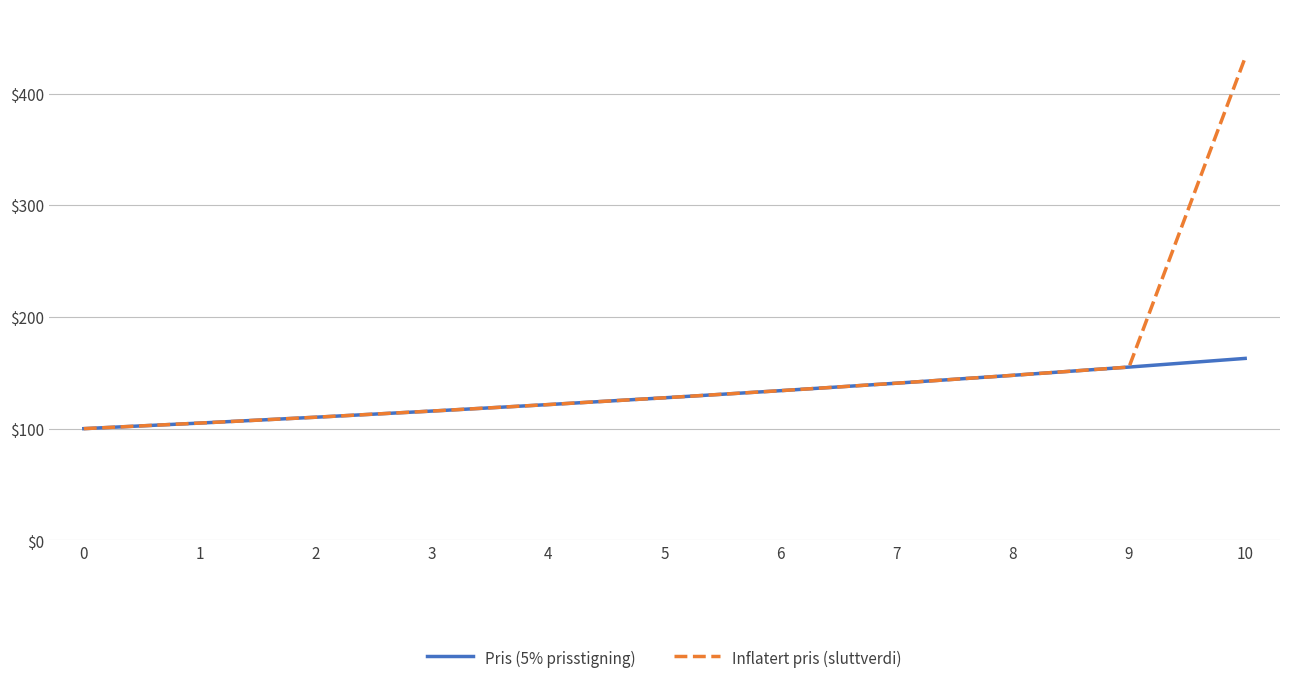

Which category has the highest value in the Inflatert pris (sluttverdi) series?

10